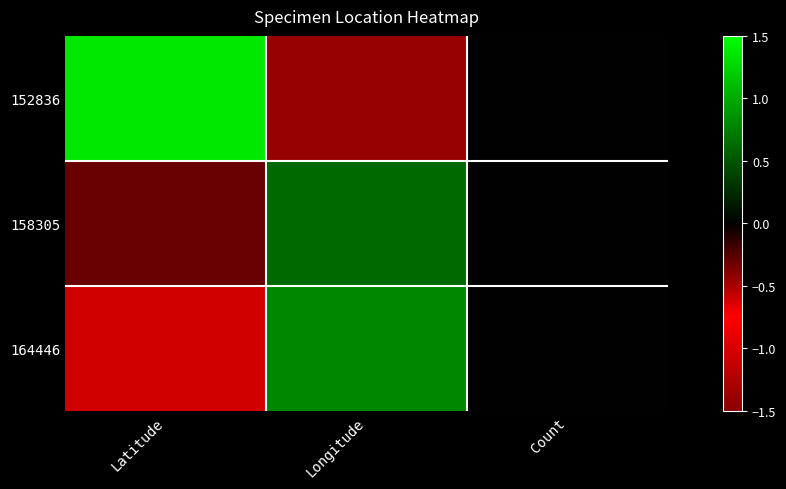

List the series in order of their peak value, lowest first.

158305, 164446, 152836